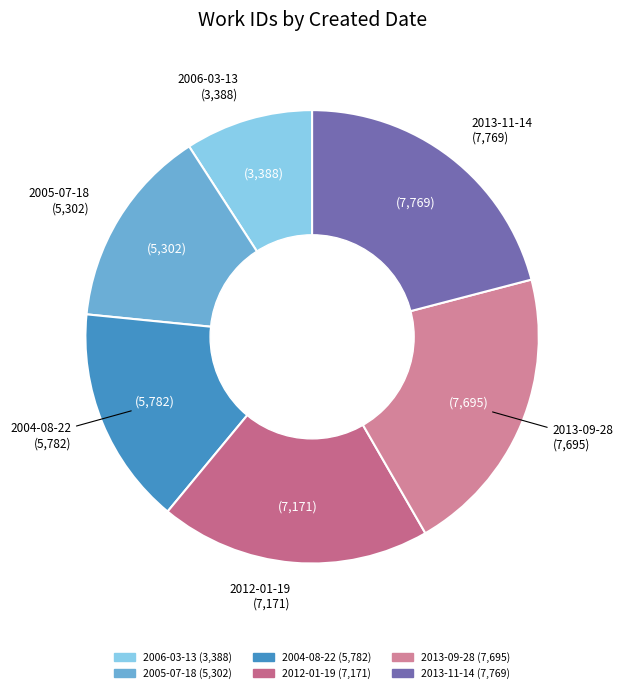

Do 2013-09-28 and 2013-11-14 together represent more than half of the pie?

No